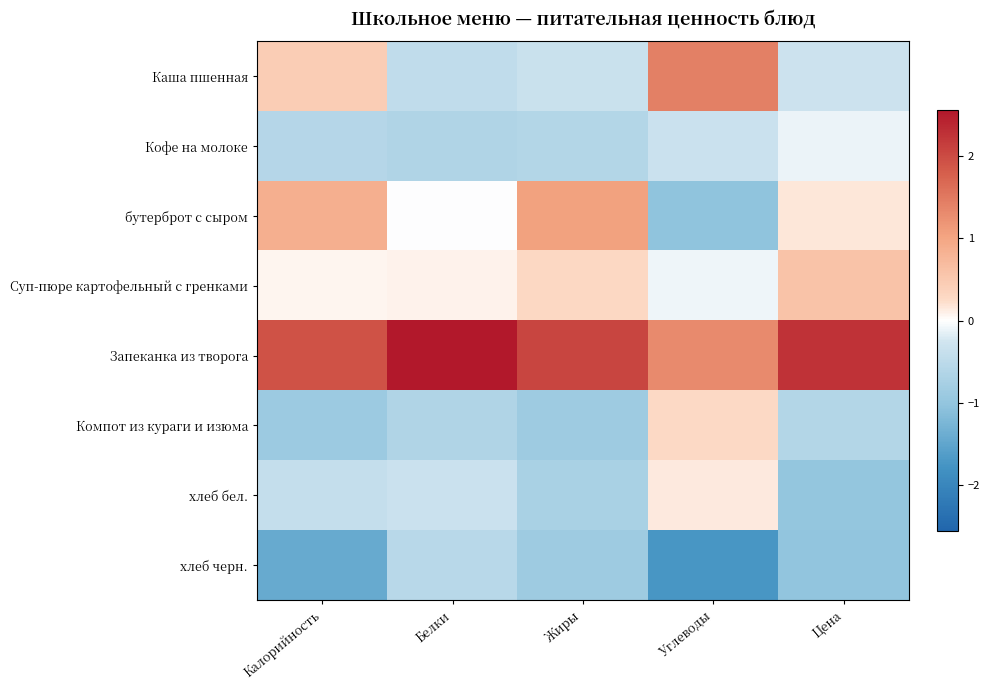

At how many categories does at least one series exceed -1?

5